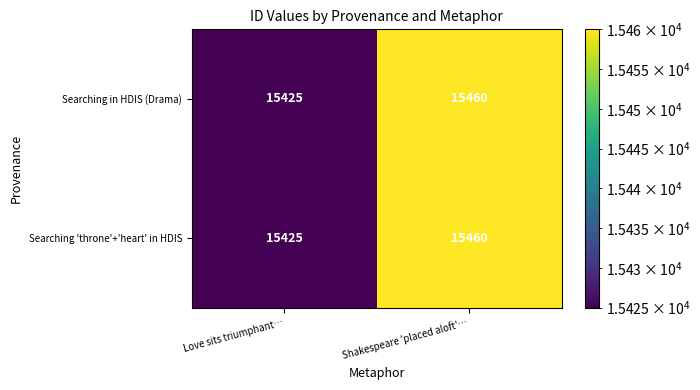

What is the maximum value shown in the chart?

15460